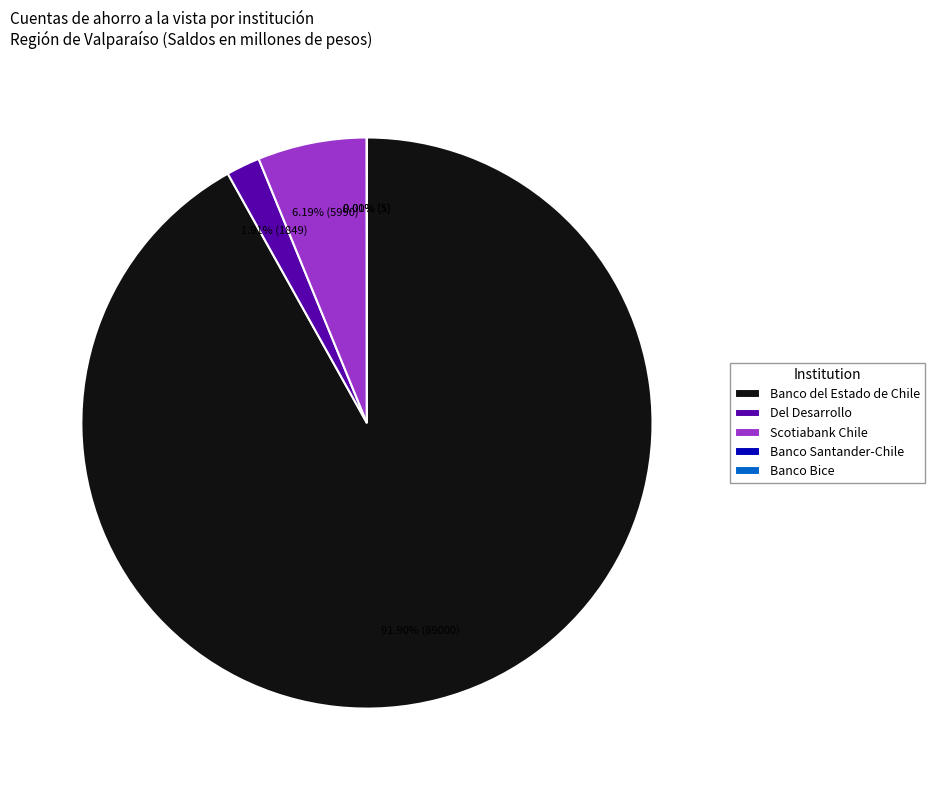

To the nearest percent, what is the difference between the largest and smallest slice percentages?

92%